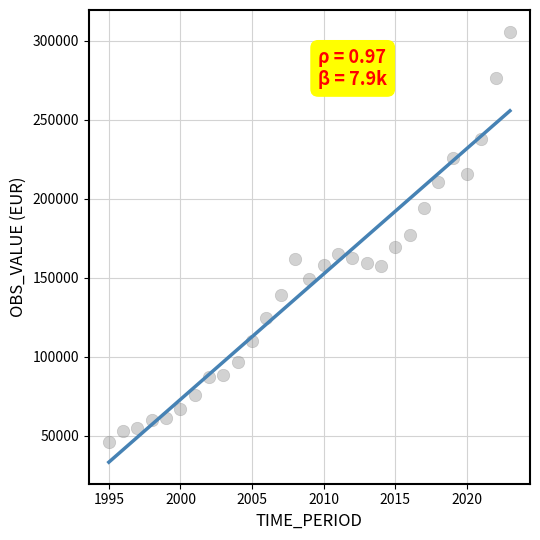

What is the range of Y values (max minus min)?

259958.2